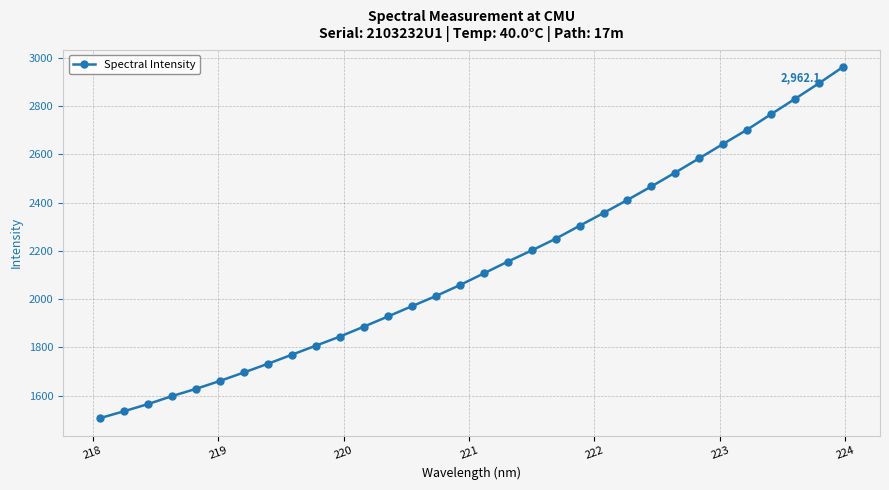

What is the sum of all values?

68355.8